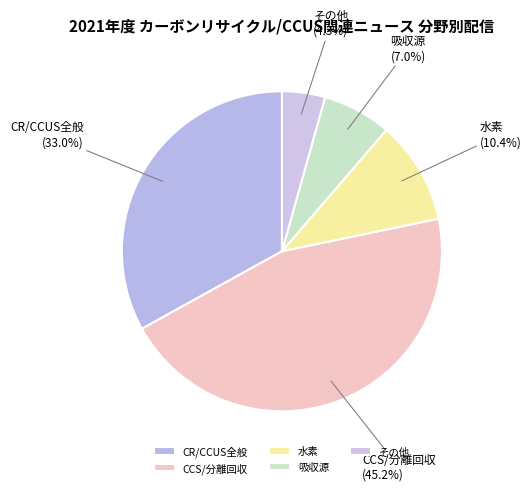

To the nearest percent, what is the difference between the largest and smallest slice percentages?

41%